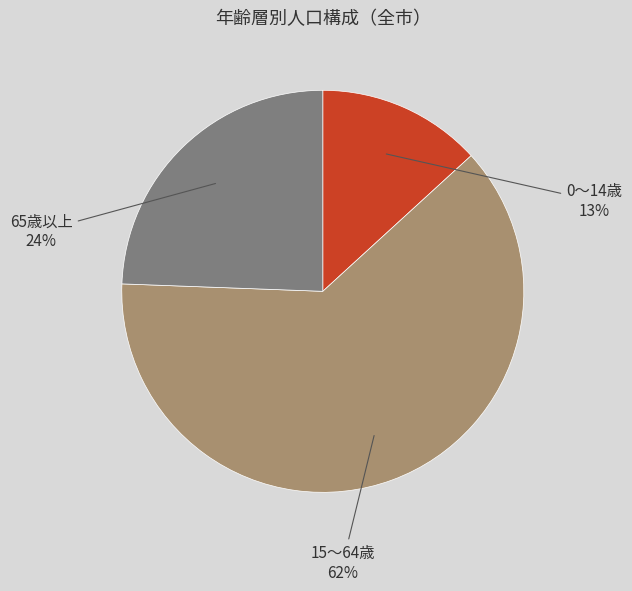

To the nearest percent, what is the average slice percentage?

33%